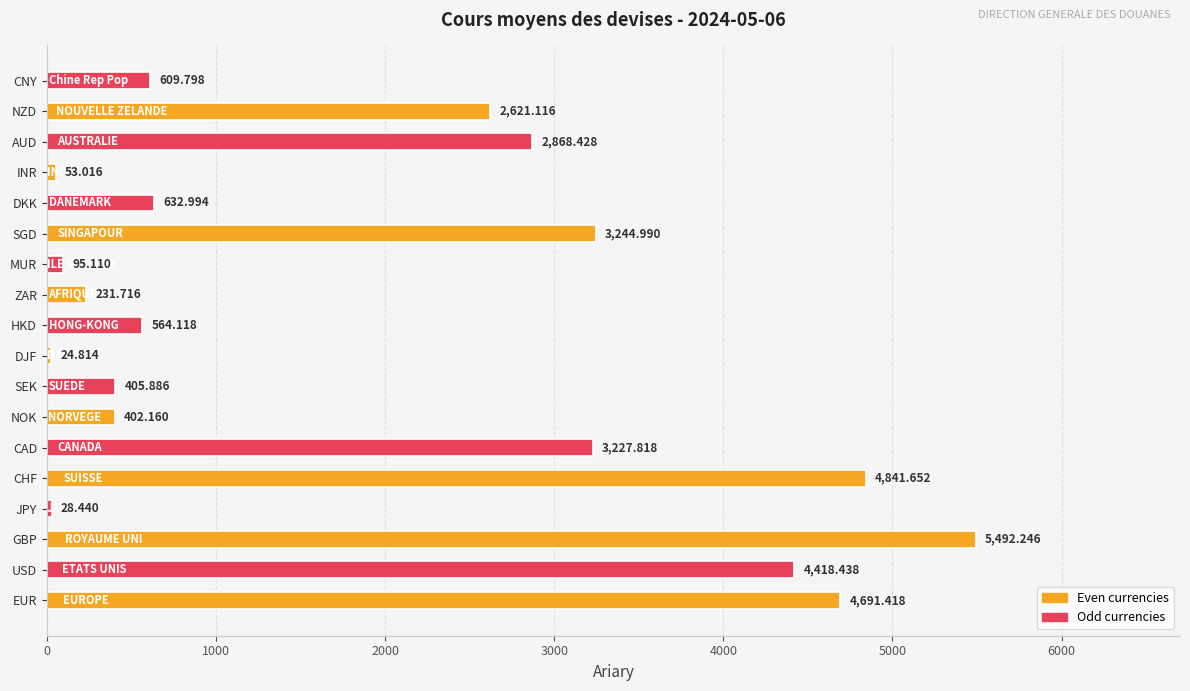

List the labels in order of value, largest first.

GBP, CHF, EUR, USD, SGD, CAD, AUD, NZD, DKK, CNY, HKD, SEK, NOK, ZAR, MUR, INR, JPY, DJF